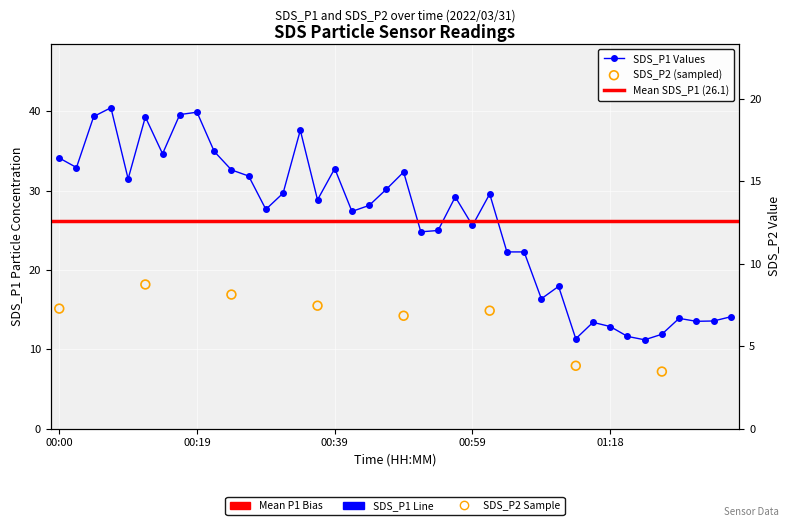

At which category is the sum across all series the highest?

00:19